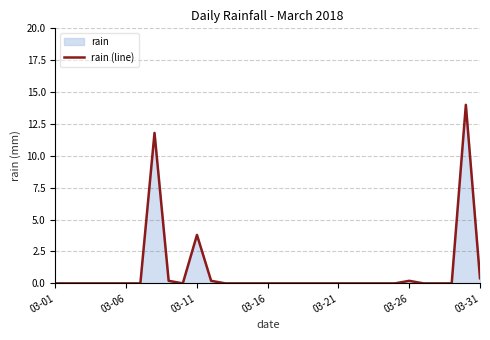

At which label is the value closest to 7?

03-11